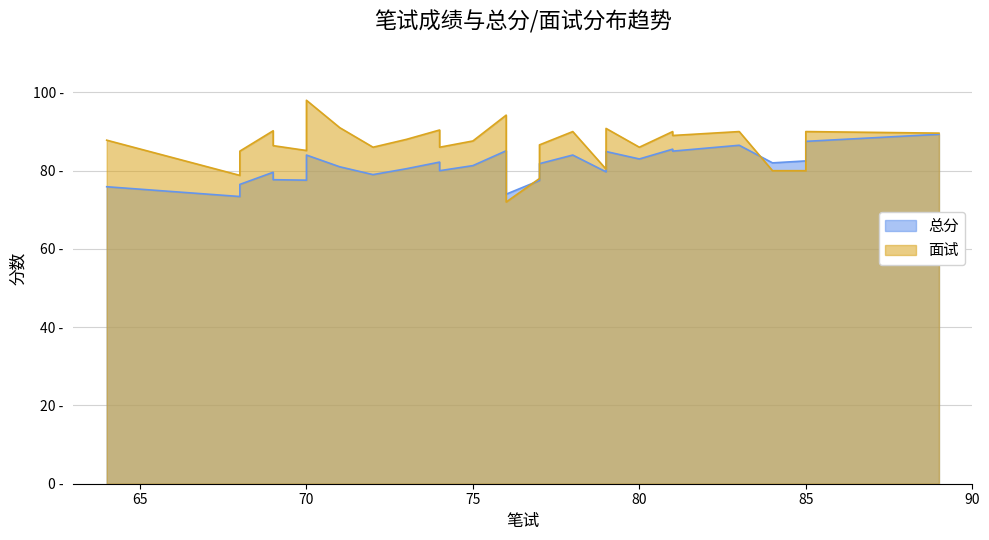

What are all the series names shown in the legend?

总分, 面试